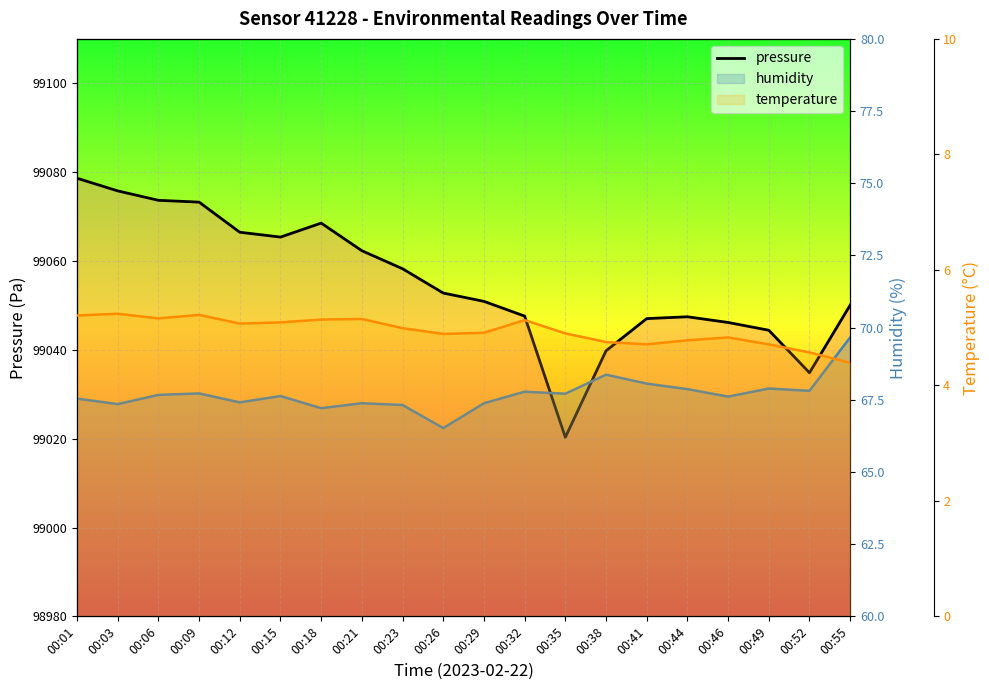

At 00:01, list the series in order from smallest to largest.

temperature, humidity, pressure